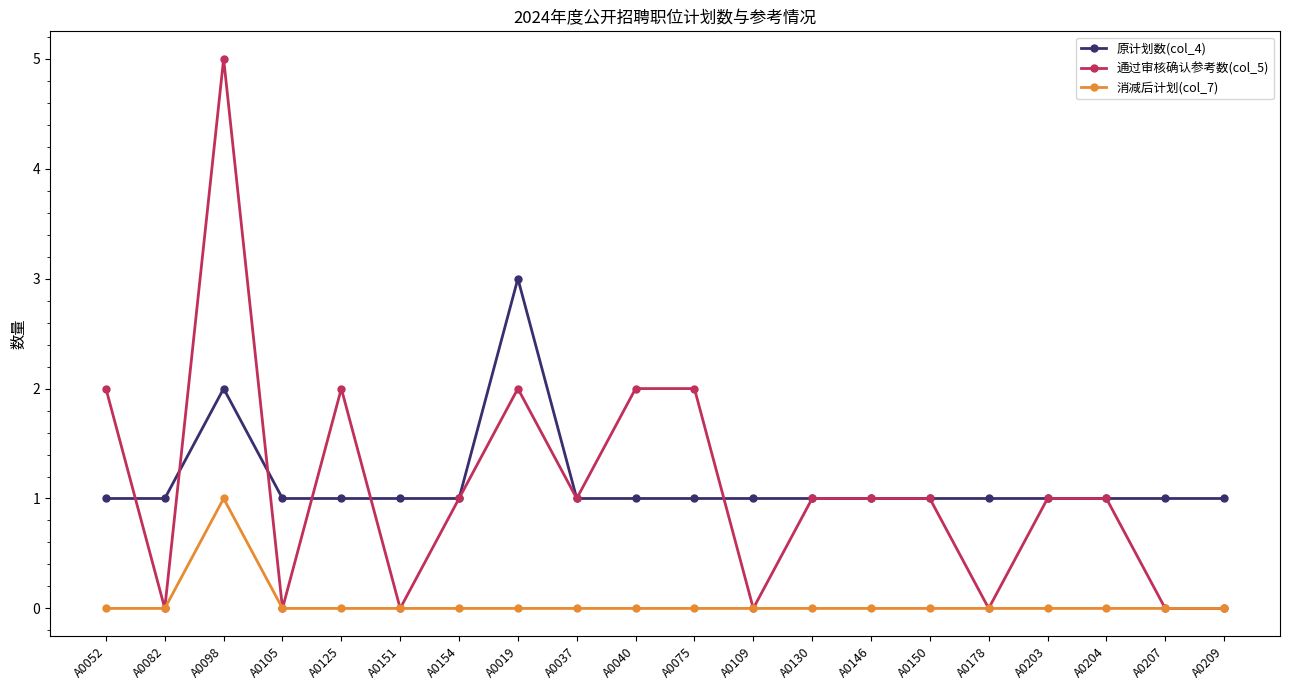

The 通过审核确认参考数(col_5) series shows -3 at A0178. True or false?

False